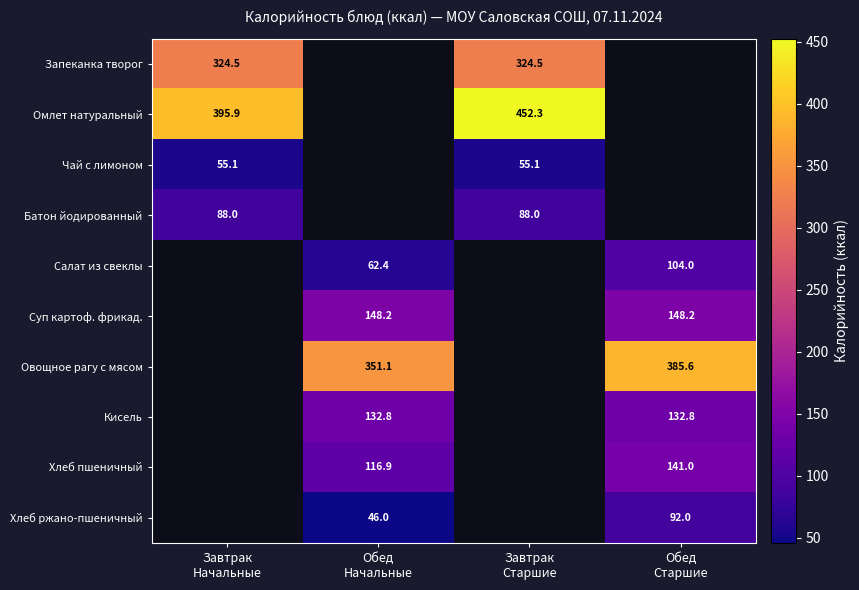

List the labels in order of Кисель value, smallest first.

Завтрак Начальные, Обед Начальные, Завтрак Старшие, Обед Старшие